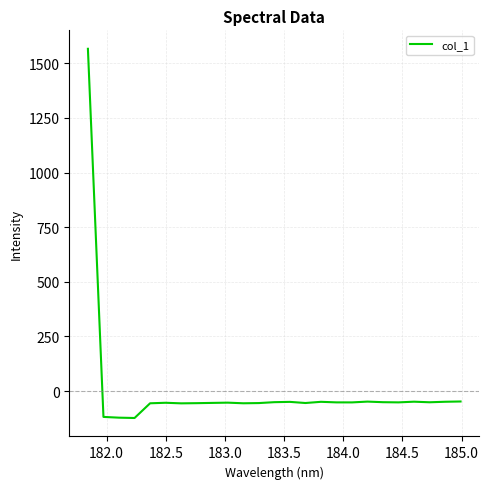

What is the greatest value displayed?

1565.8